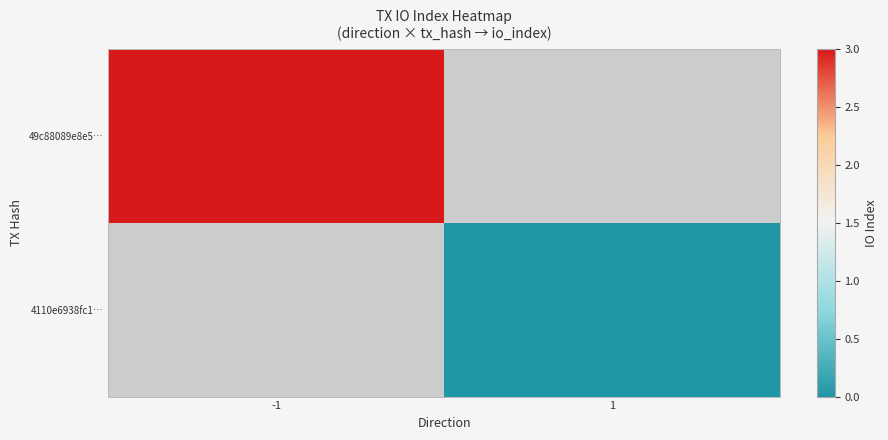

At -1, list the series in order from smallest to largest.

49c88089e8e5…, 4110e6938fc1…